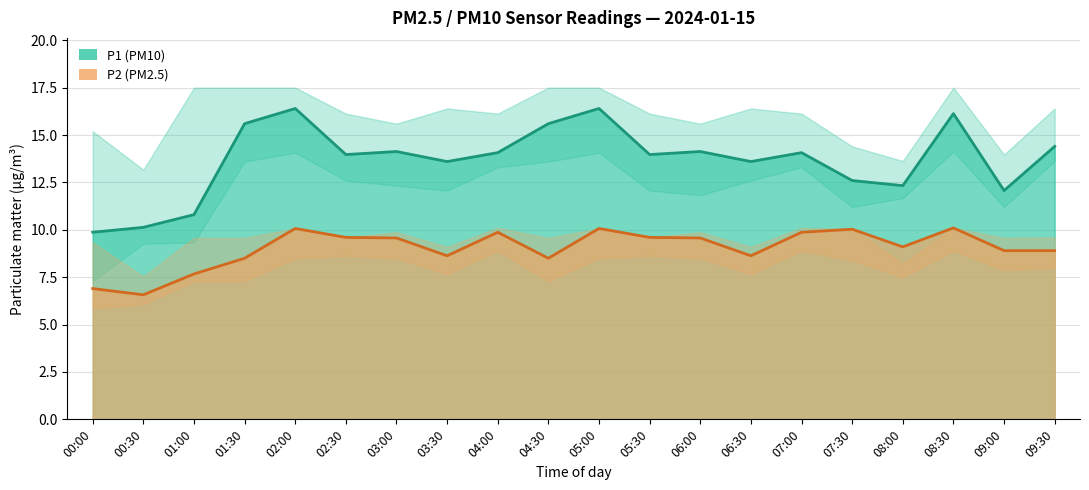

What is the spread (max minus min) of values at 01:00?

10.2